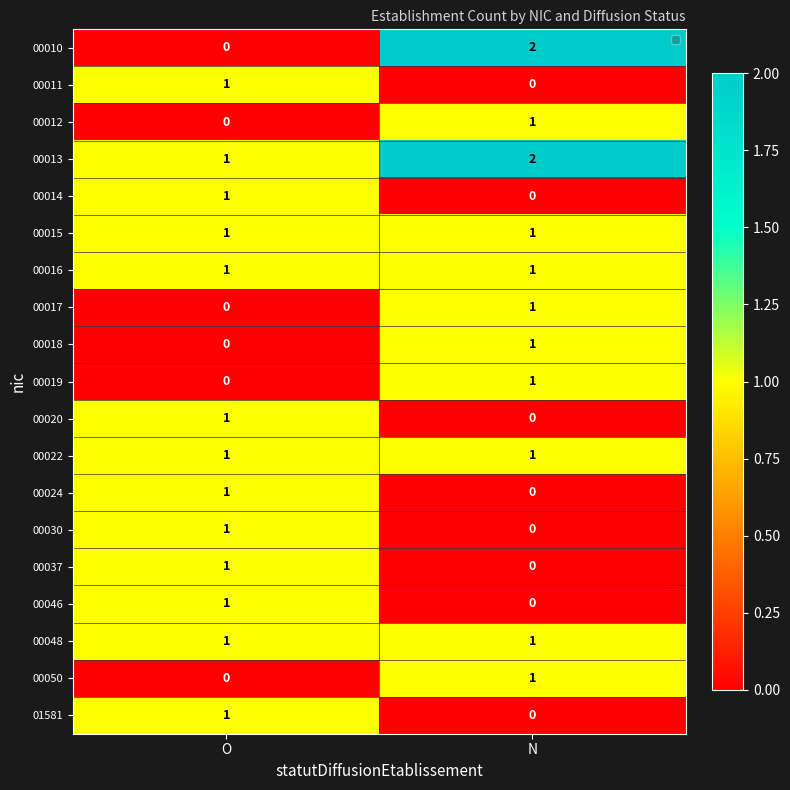

At which label does 00017 reach its minimum?

O